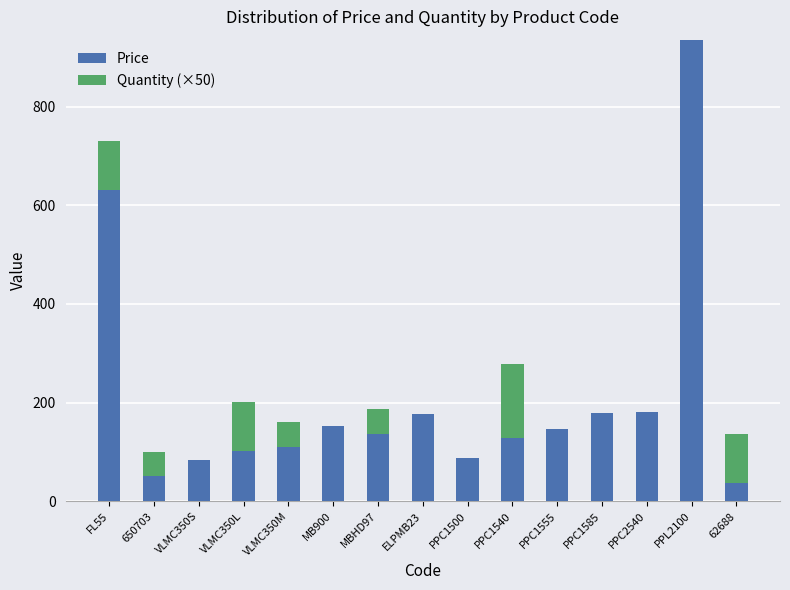

At which category is the sum across all series the highest?

PPL2100